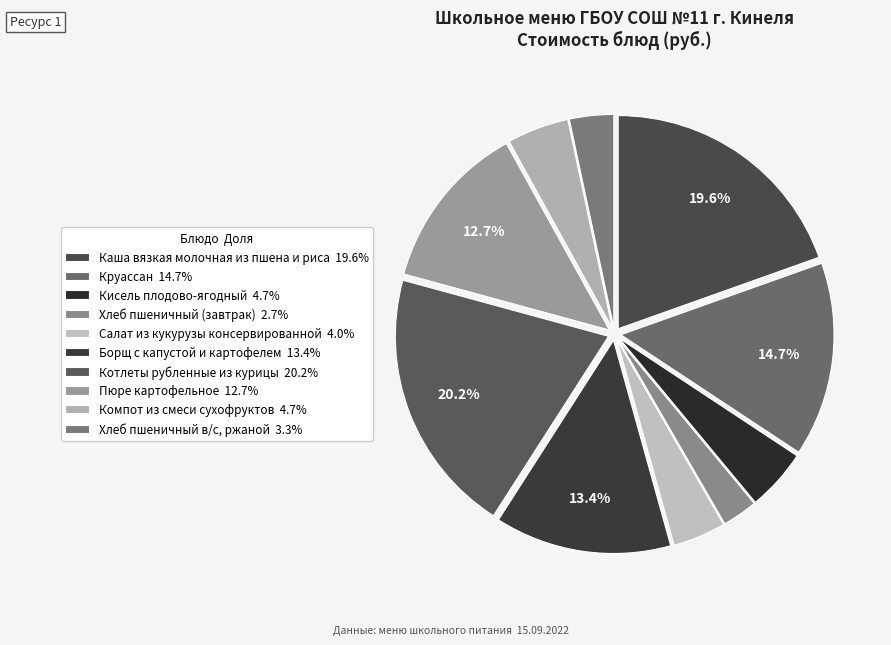

How many segments does this pie chart have?

10